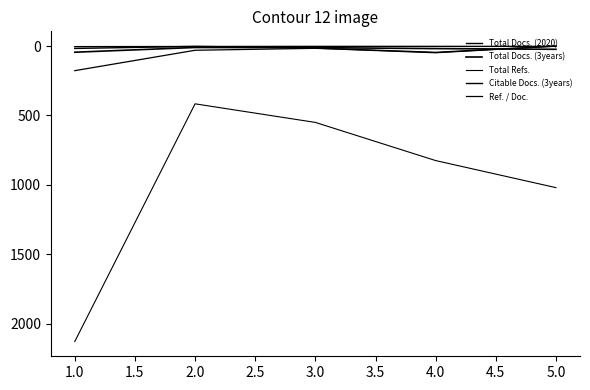

How many lines are shown in the chart?

5